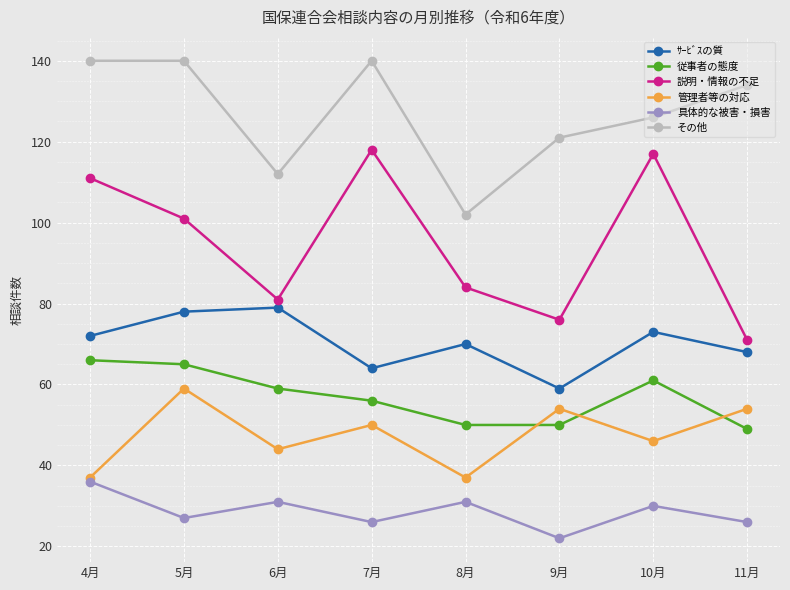

What is the spread (max minus min) of values at 8月?

71